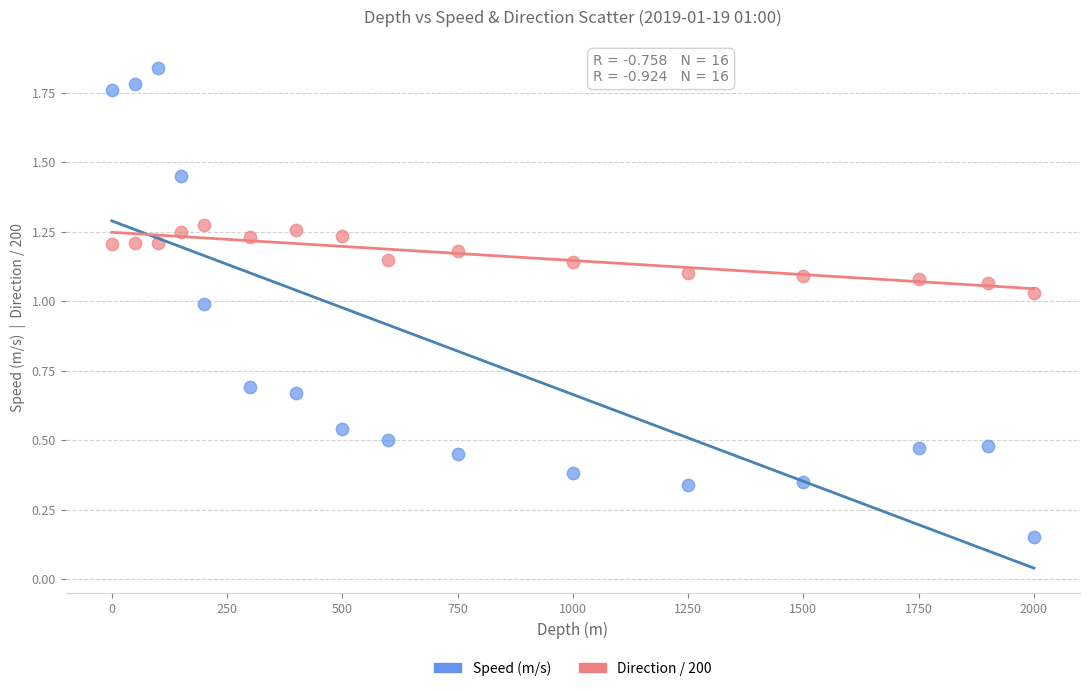

Across all data points, what is the range of Y values (max minus min)?

1.7